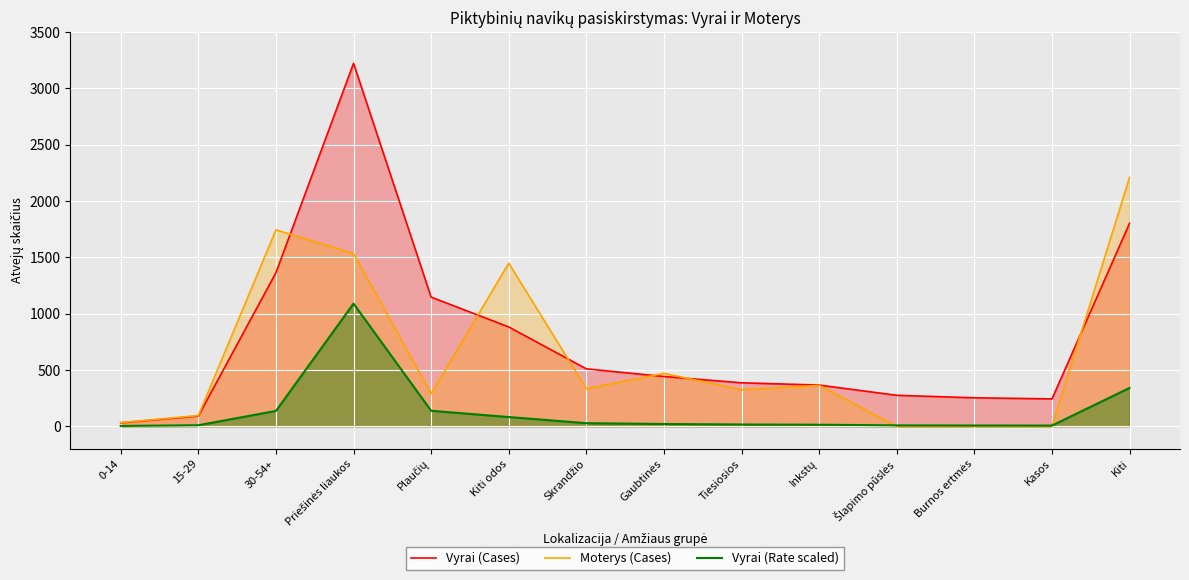

What is the value of the Vyrai (Rate scaled) point at the 2nd from the left?

9.1